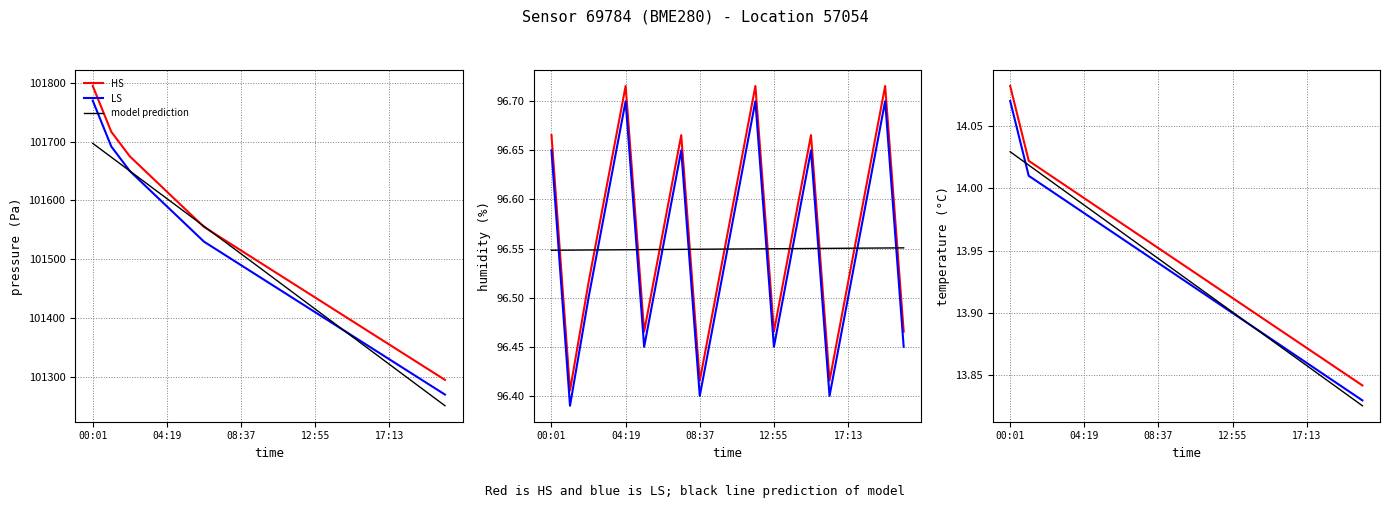

What is the total value across all series at 13?

41.7